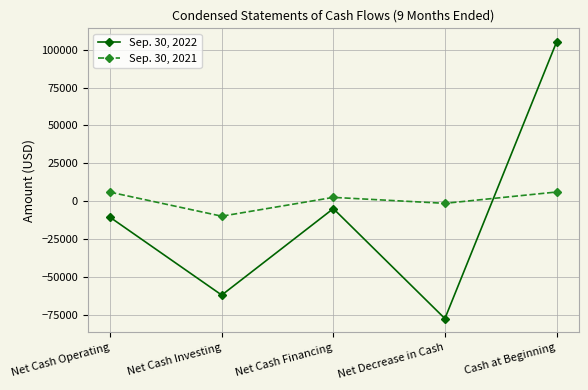

What is the sum of the Sep. 30, 2021 values at Net Decrease in Cash and Net Cash Investing?

-11281